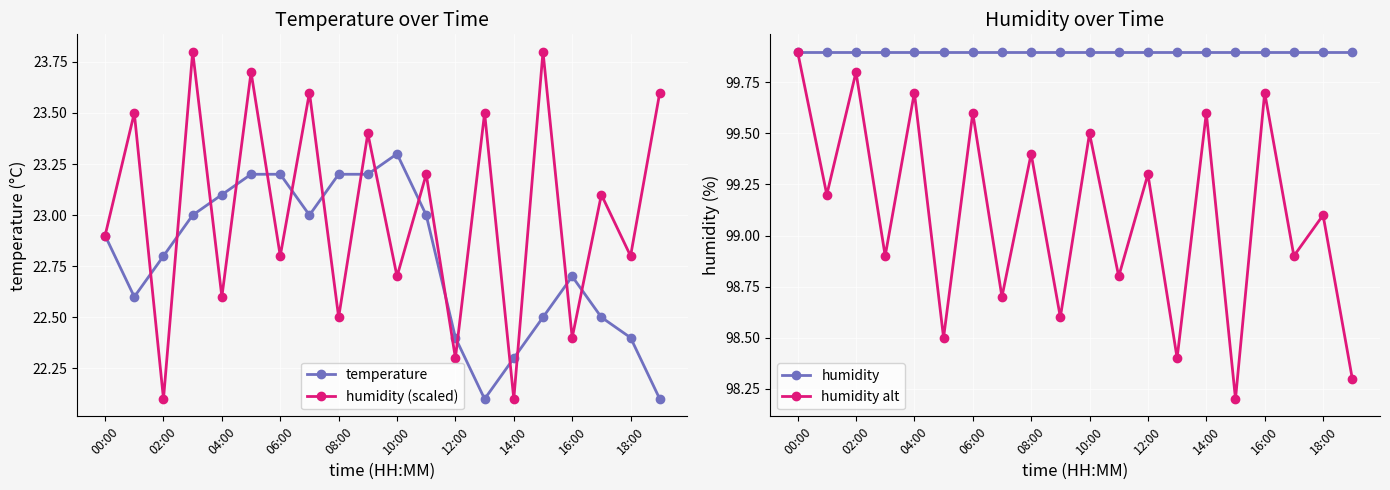

The humidity (scaled) series shows 22.1 at 02:00. True or false?

True